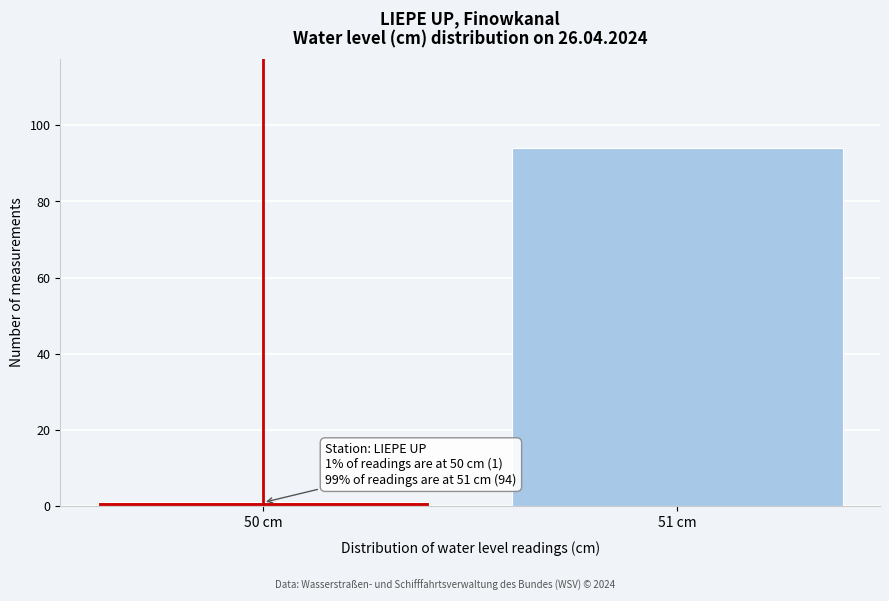

Reading left to right, what are all the values shown in this chart?

50 cm=1	51 cm=94